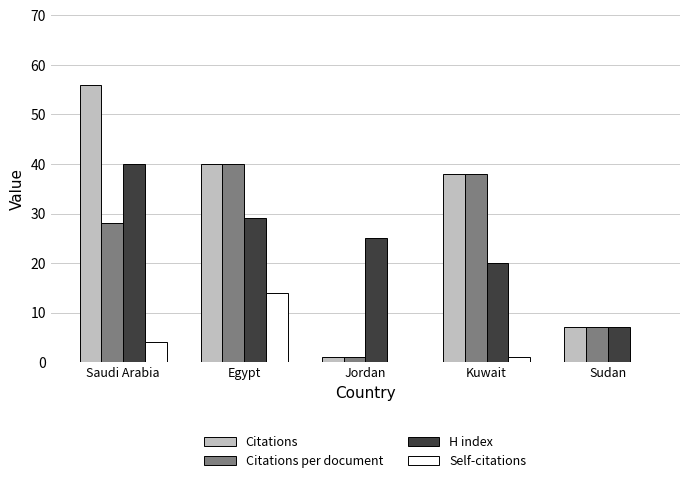

Is the value of H index at Egypt greater than the value of Self-citations at Jordan?

Yes